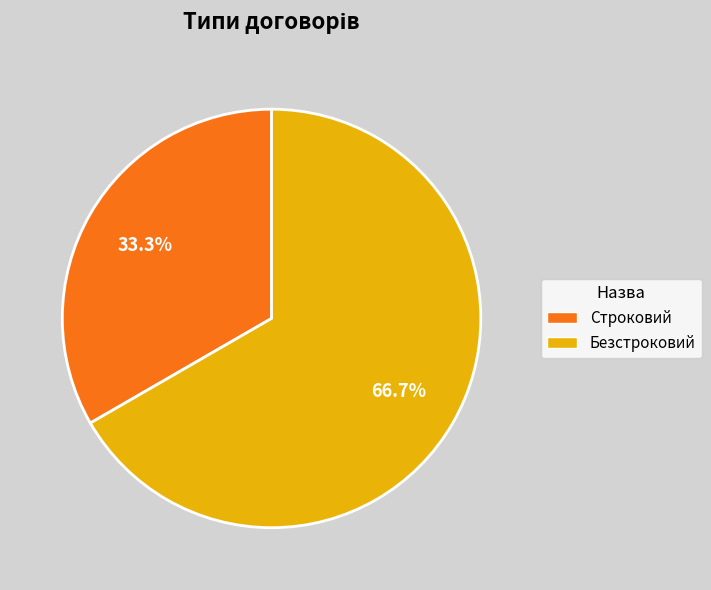

To the nearest percent, what is the difference between the largest and smallest slice percentages?

33%